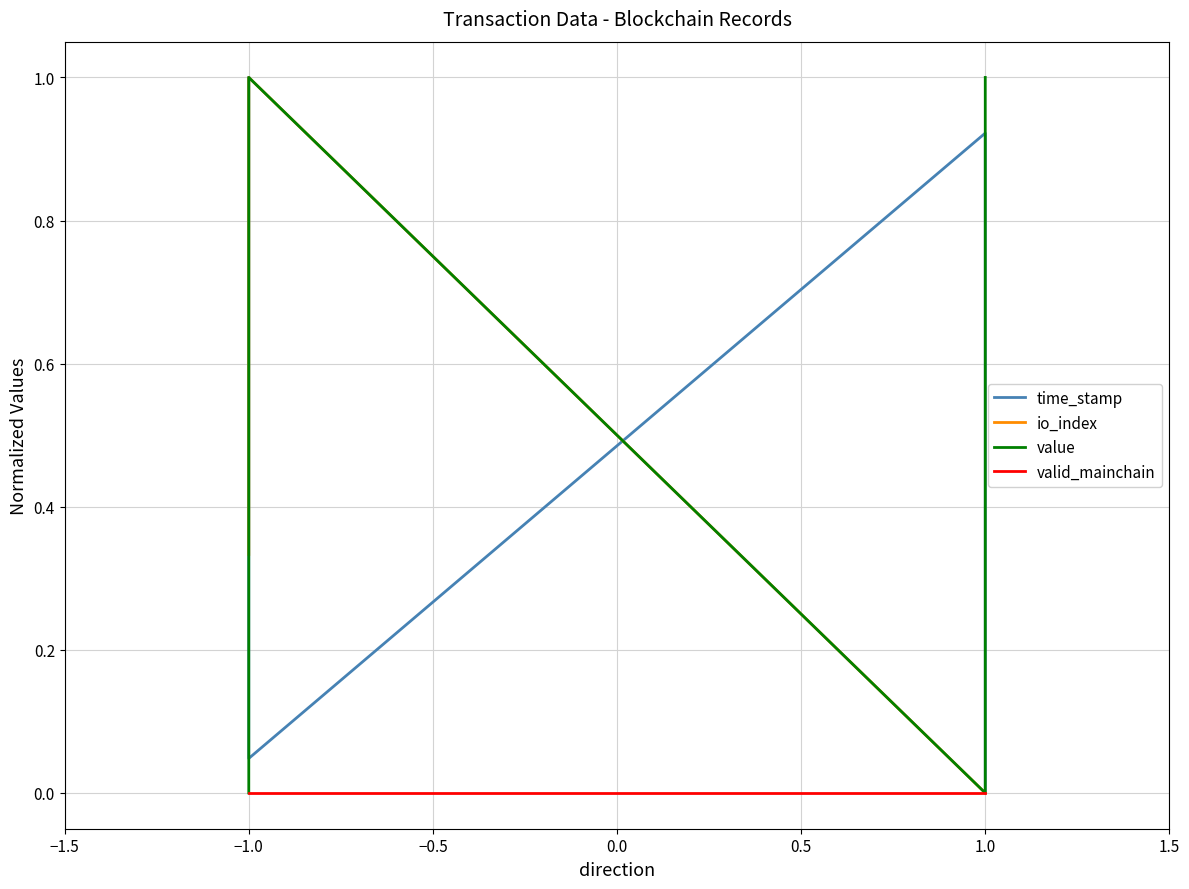

What are all the series names shown in the legend?

time_stamp, io_index, value, valid_mainchain